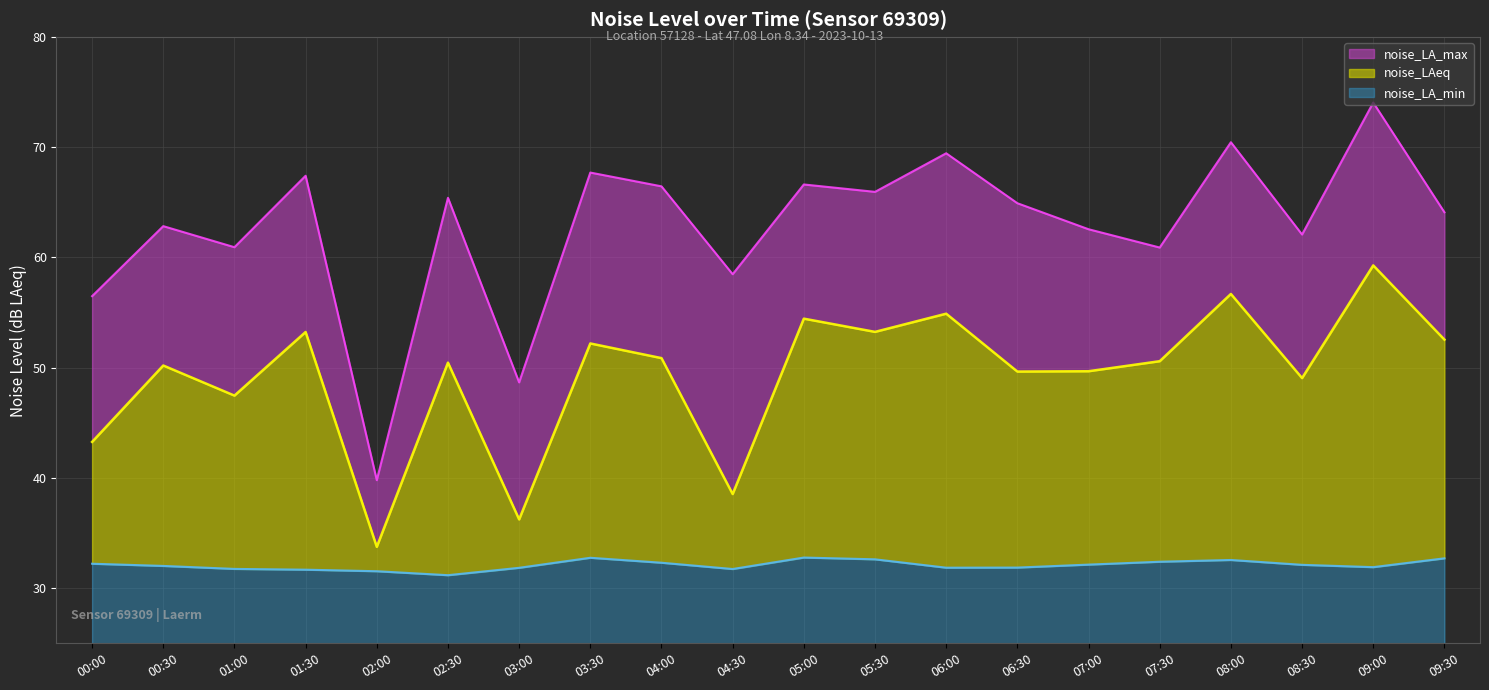

Does the chart display data point markers on the line(s)?

No